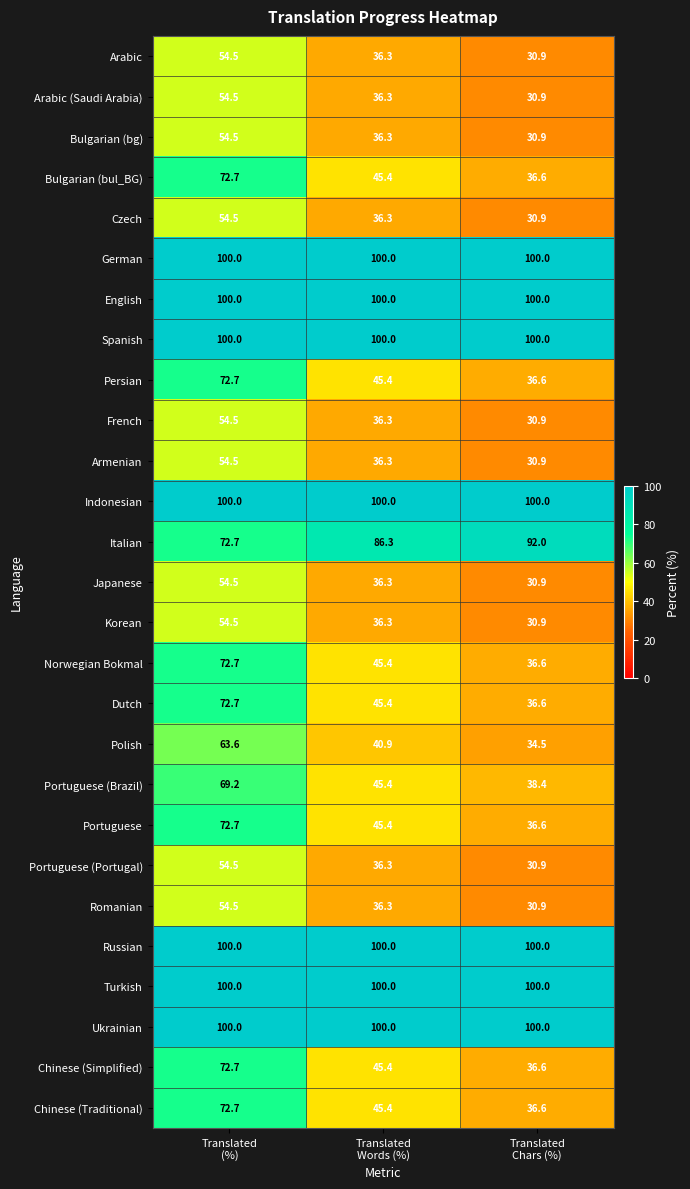

How many categories are shown in the chart?

3